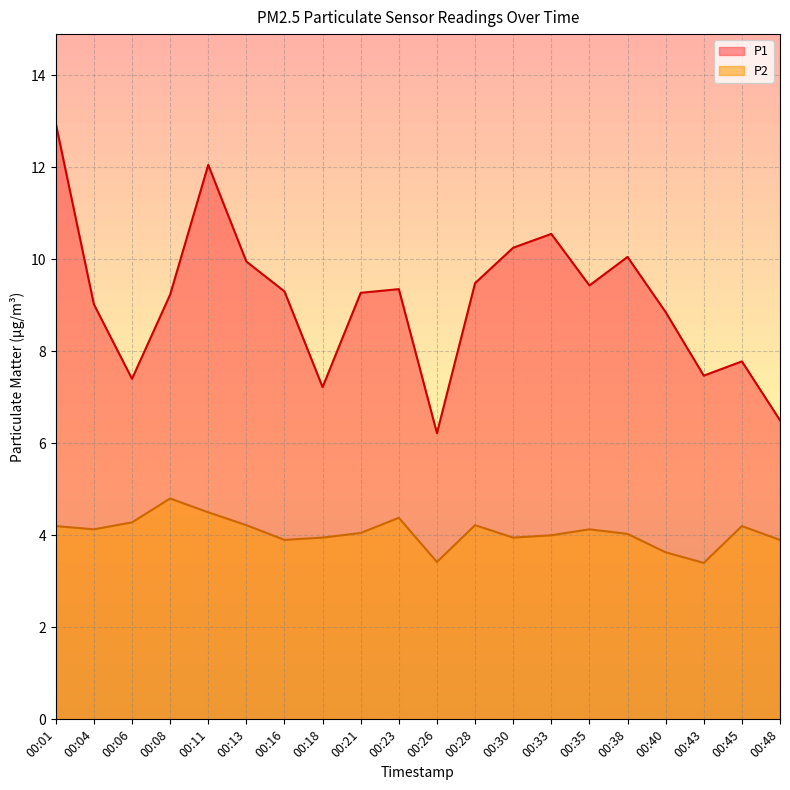

True or false: P1 has a value of 9.3 at 00:21.

True